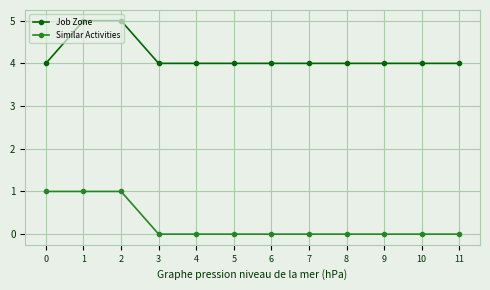

Reading left to right, extract all data points from this chart.

Job Zone: 4	5	5	4	4	4	4	4	4	4	4	4
Similar Activities: 1	1	1	0	0	0	0	0	0	0	0	0